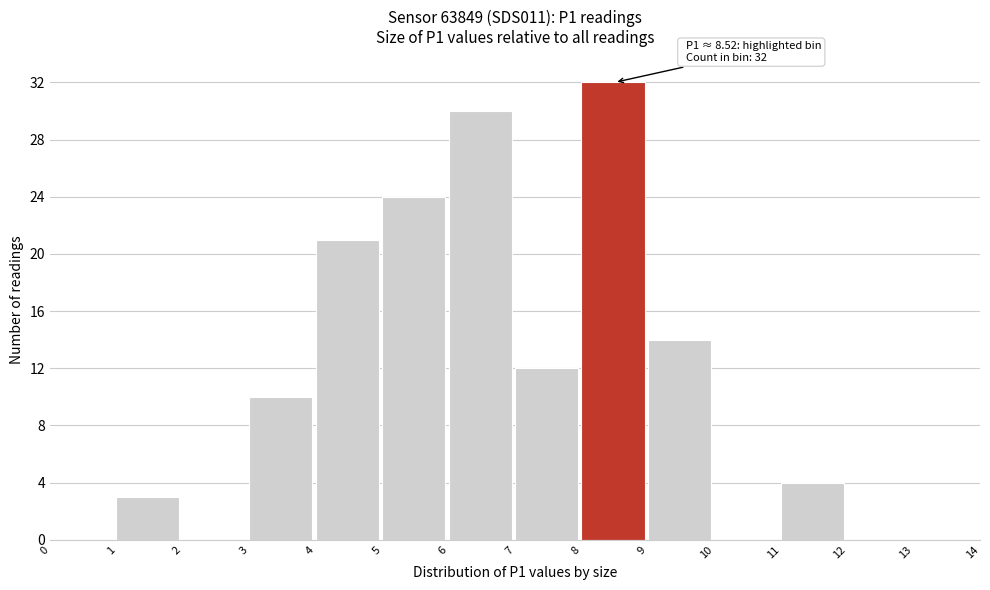

Over which range of the x-axis is the bar tallest?

8 to 9